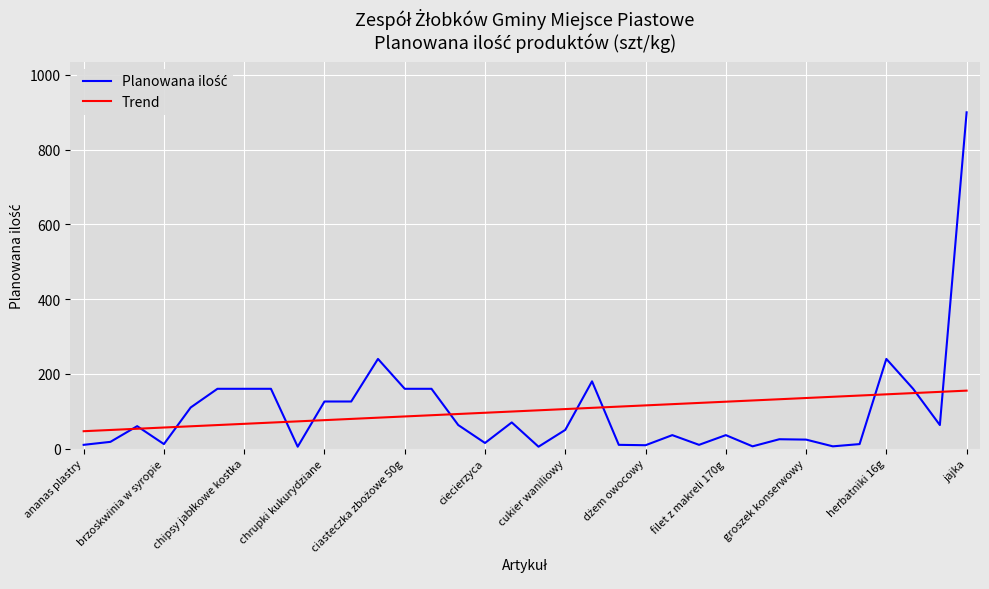

At how many categories does at least one series exceed 462?

1